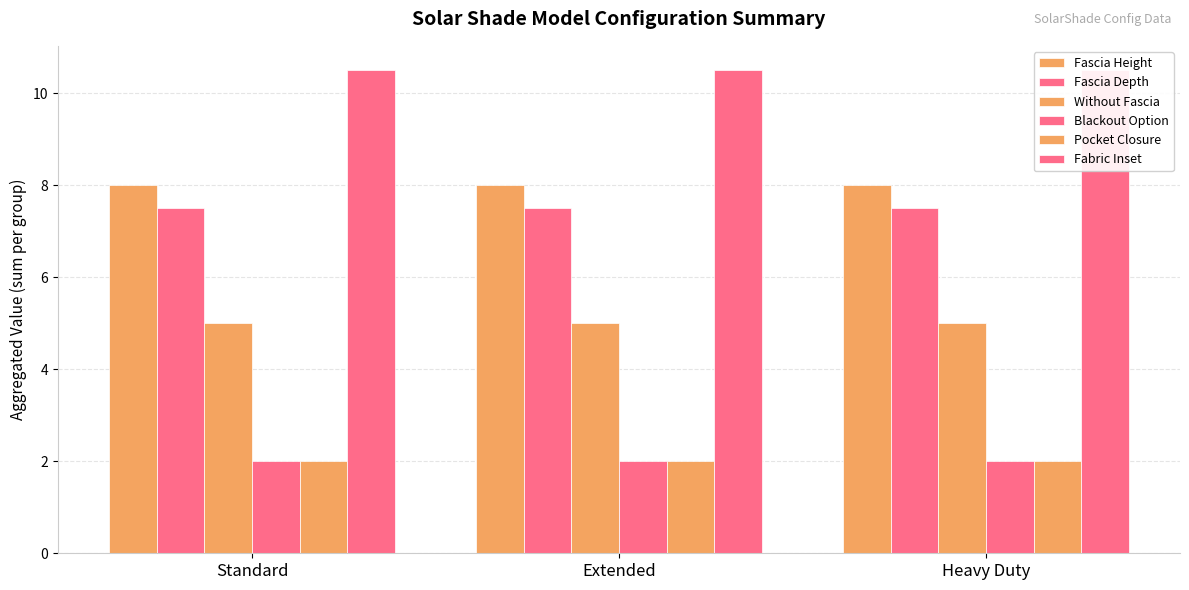

Which series has the largest total across all categories?

Fabric Inset